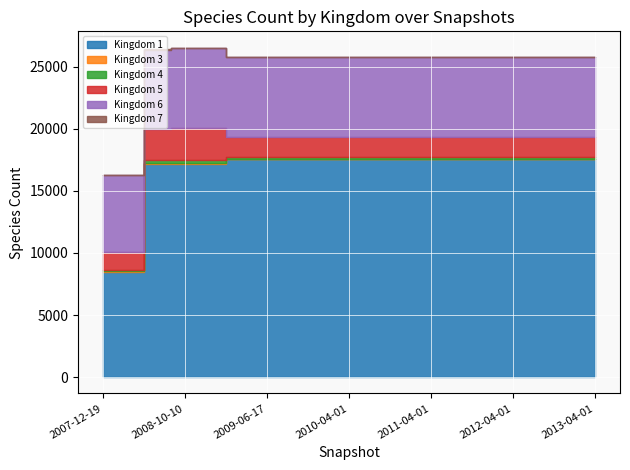

What is the difference between the maximum and minimum values in the Kingdom 1 series?

9098